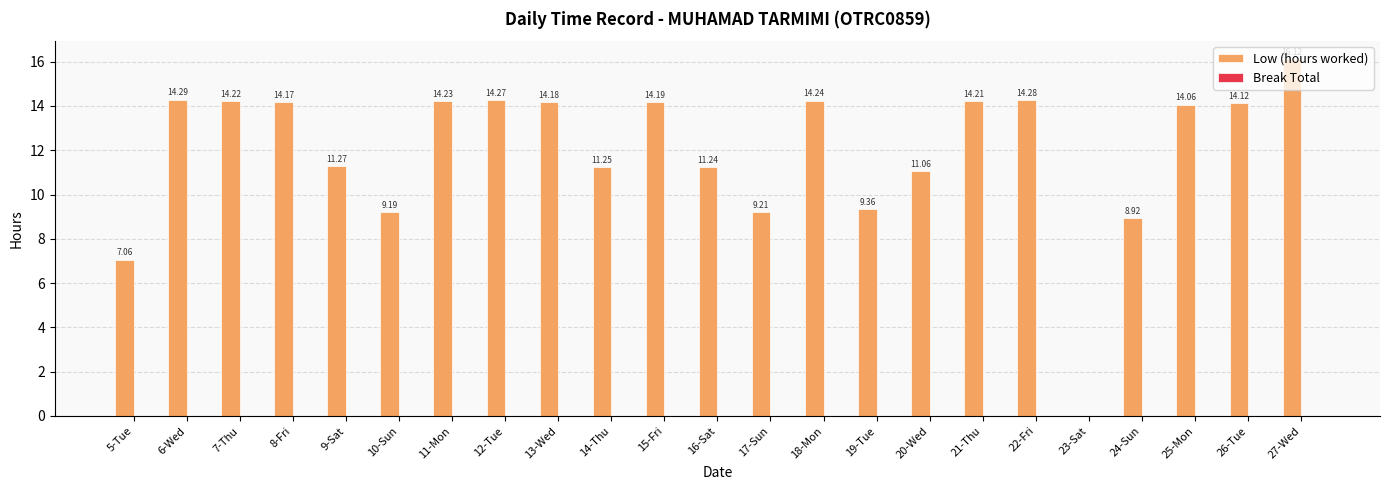

What is the sum of all values?

275.1